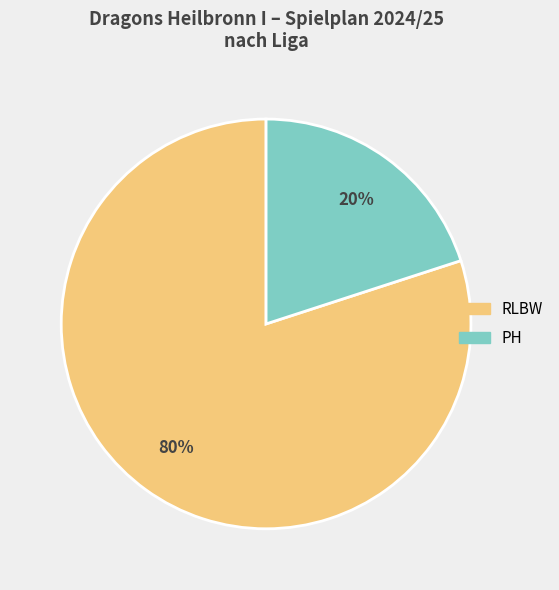

To the nearest percent, what portion does PH represent?

20%